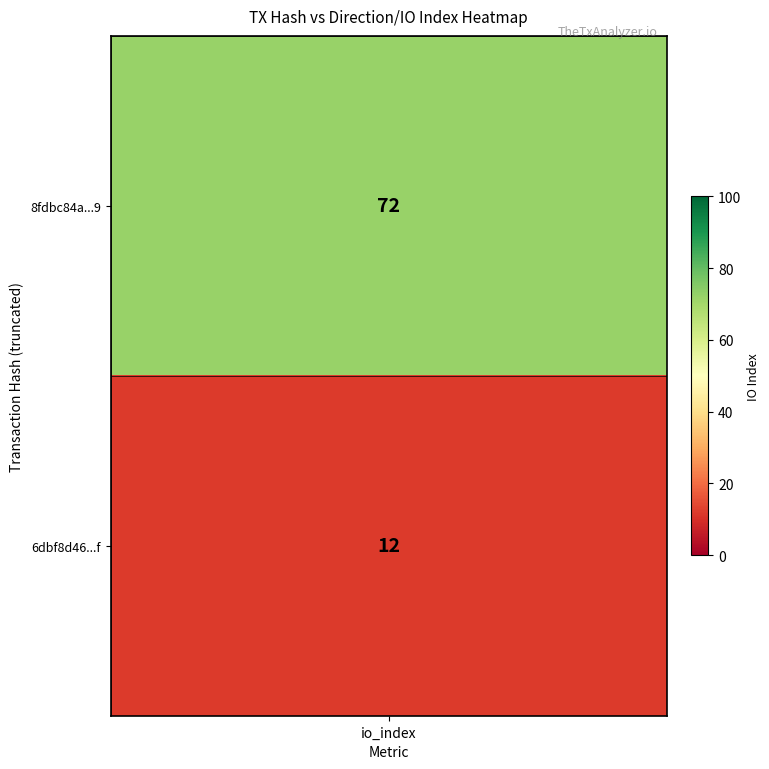

What is the maximum value shown in the chart?

72